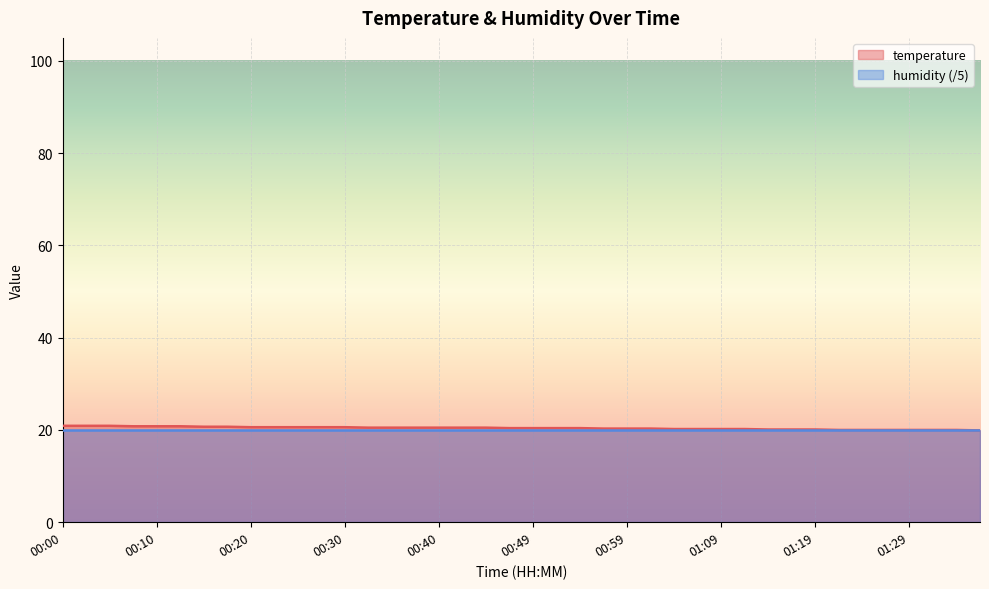

True or false: the data shows 20.7 at 00:15.

True